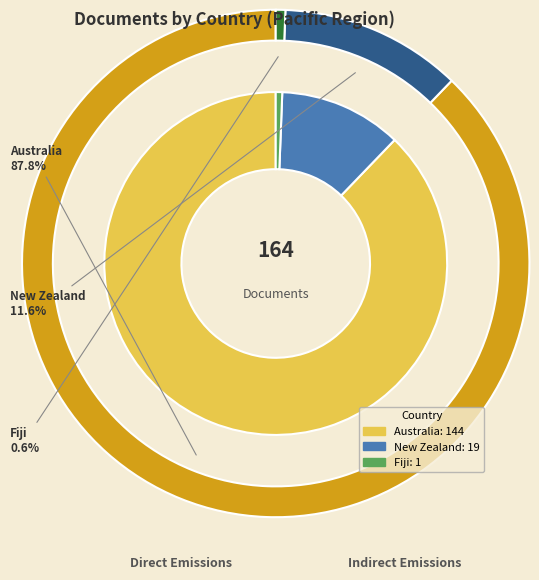

What is the smallest slice in the pie chart?

Fiji